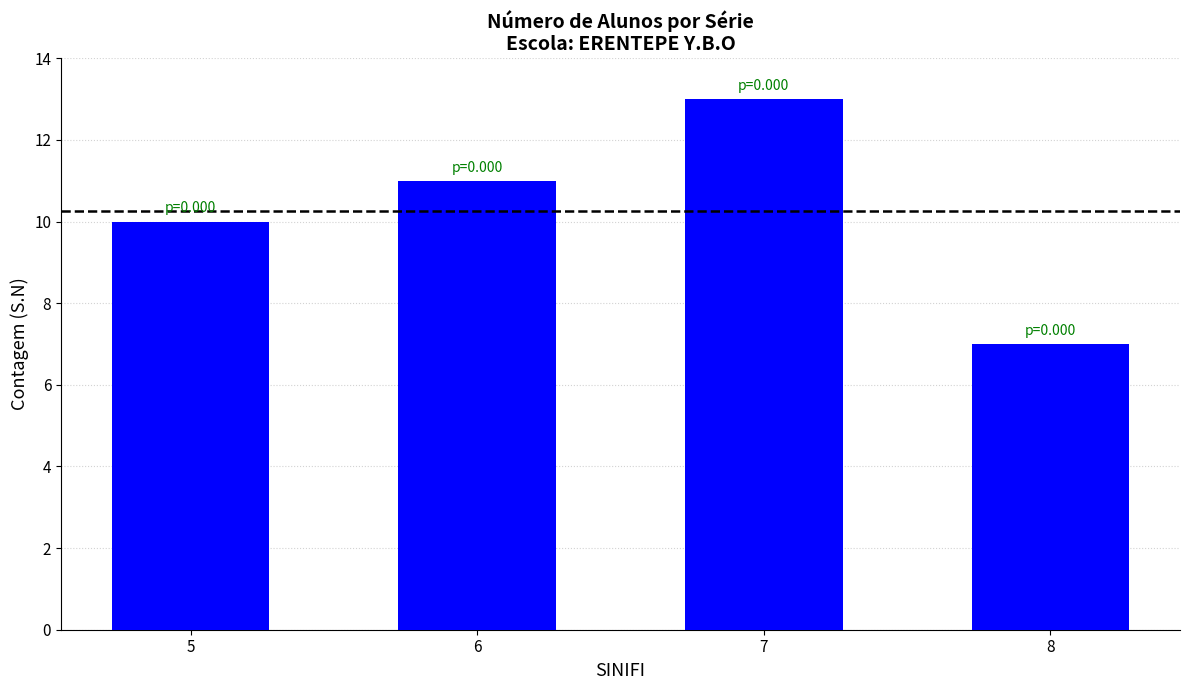

What is the average value?

10